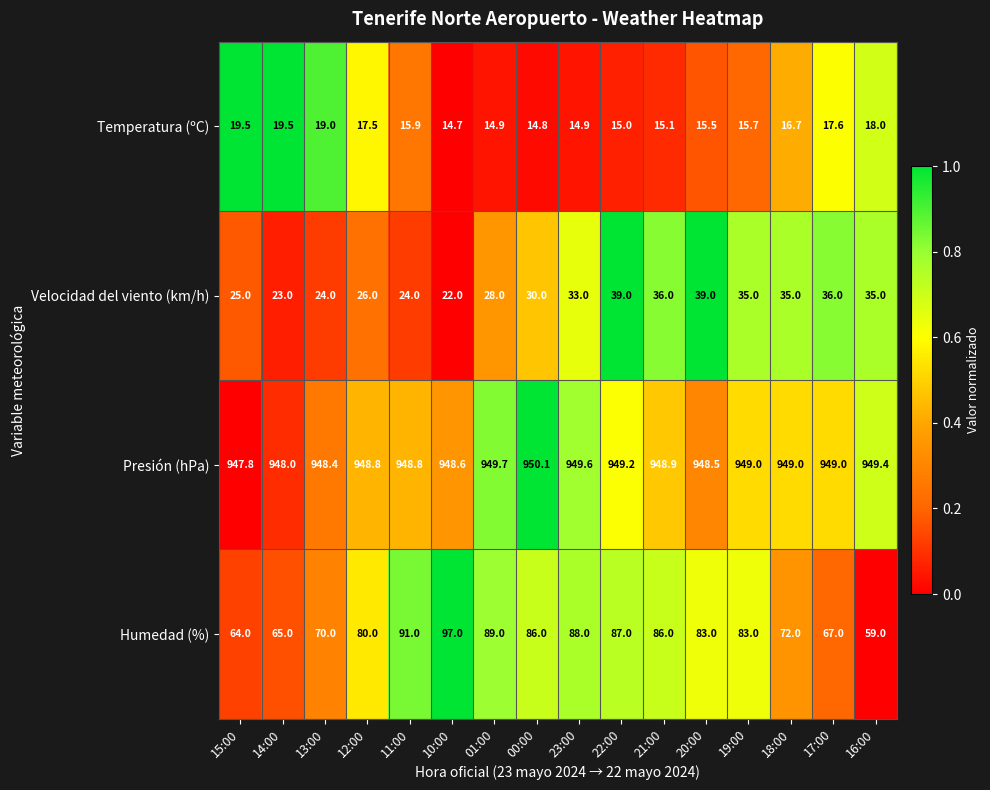

Which series changed the most between 14:00 and 23:00?

Humedad (%)